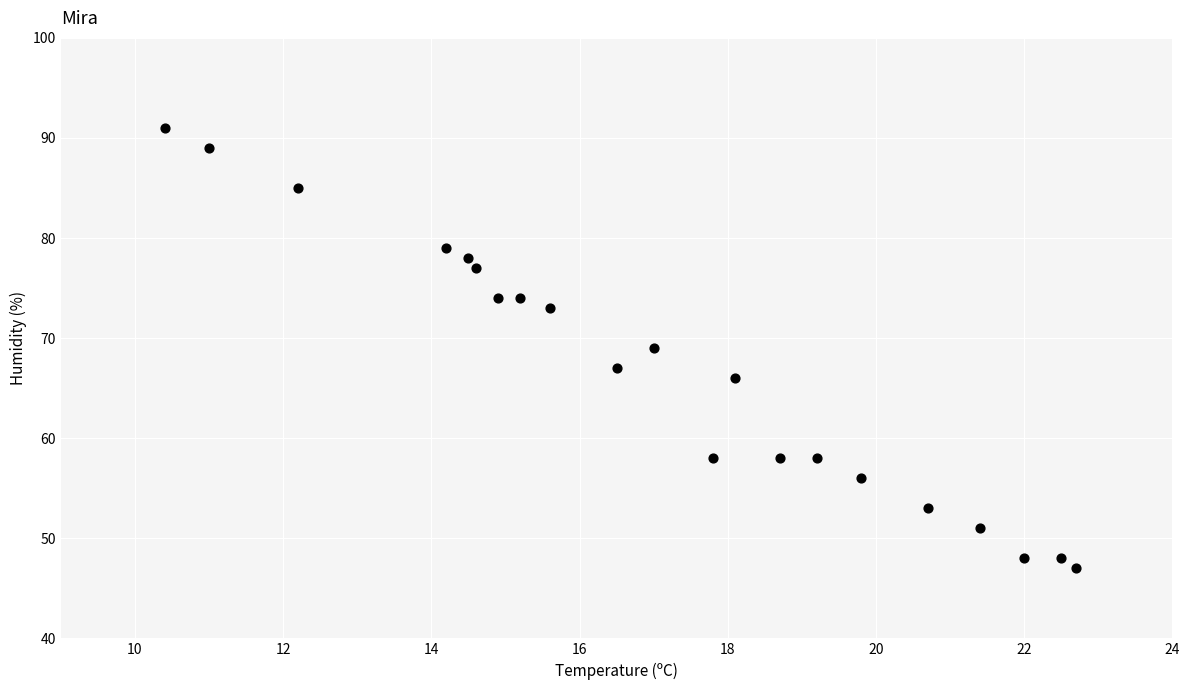

What is the range of Y values (max minus min)?

44